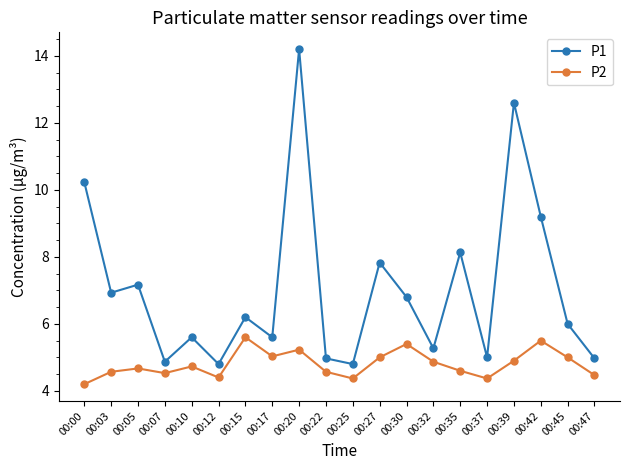

What is the smallest value displayed?

4.2